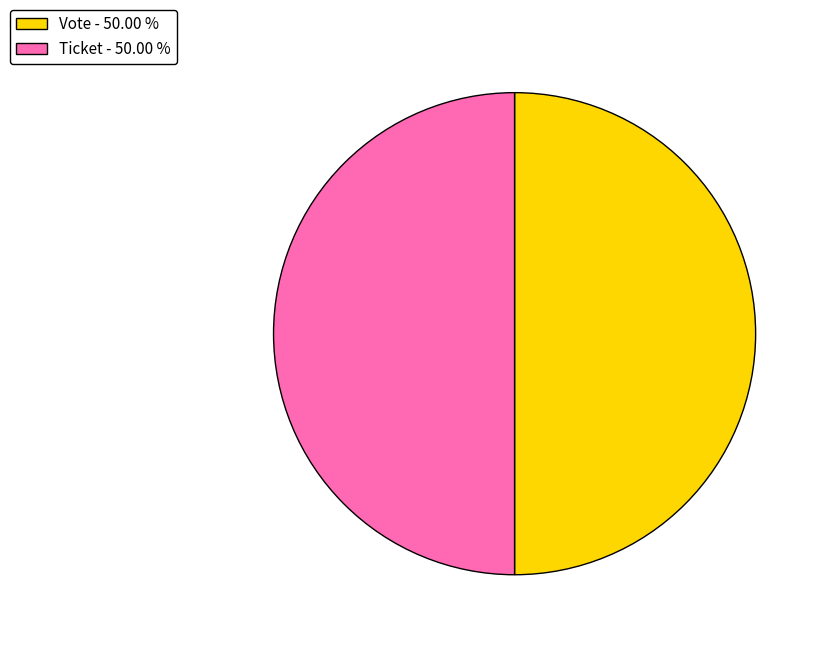

What is the ratio of the value at Vote - 50.00 % to the value at Ticket - 50.00 %?

1.0